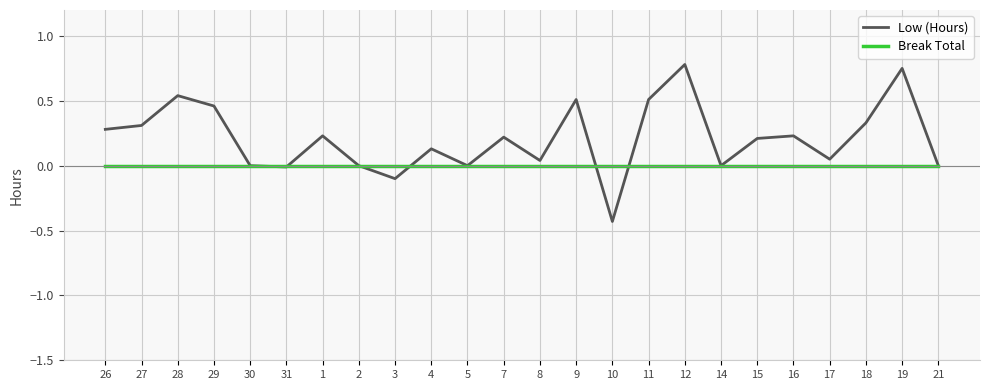

Which series changed the most between 10 and 19?

Low (Hours)